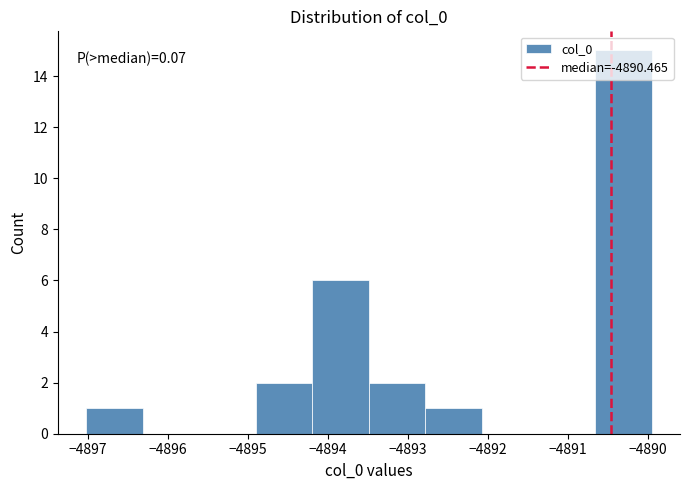

Which range on the x-axis has the tallest bar?

-4890.7 to -4890.0